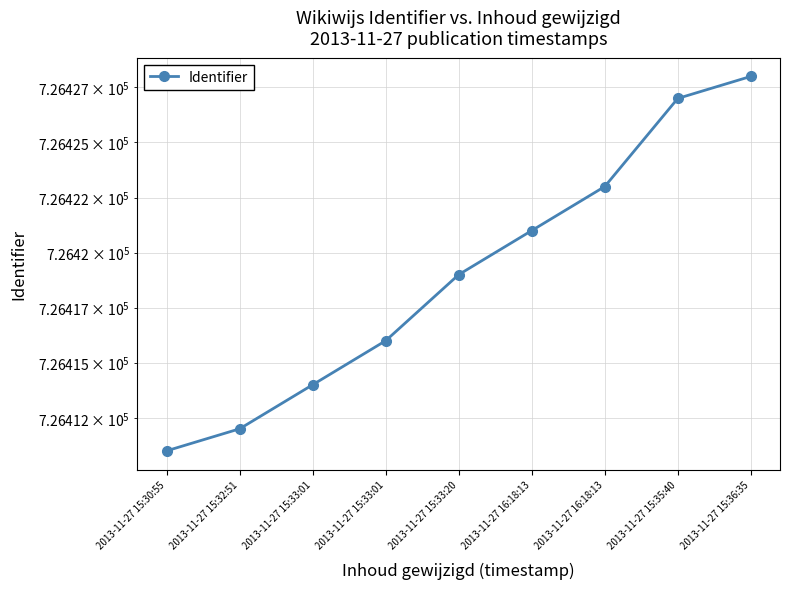

What is the label of the 5th point from the right?

2013-11-27 15:33:20